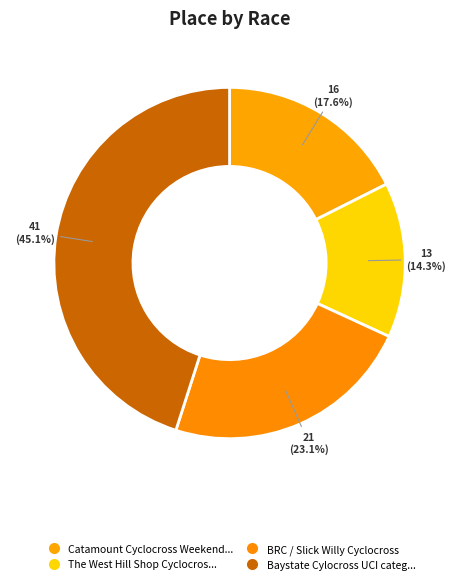

How many segments does this pie chart have?

4